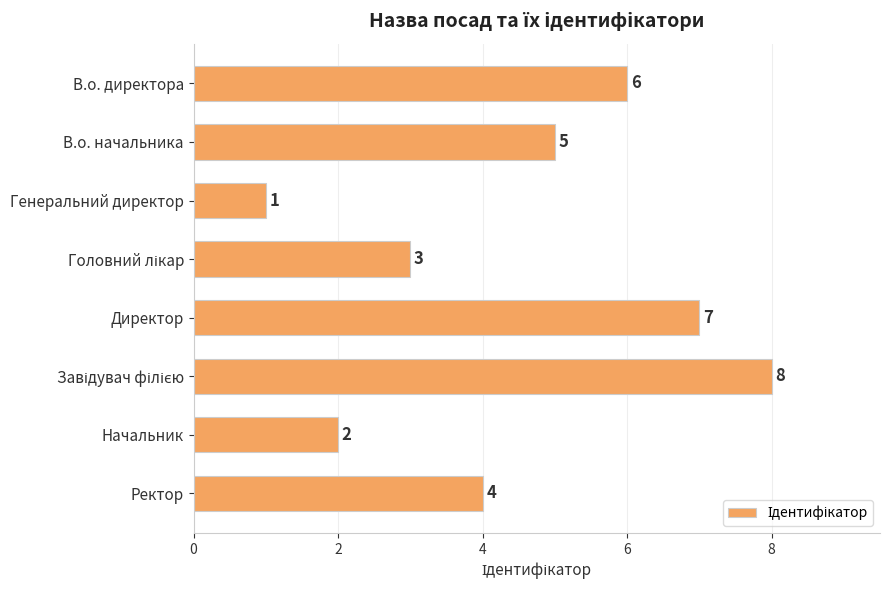

Count the number of data series in this chart.

1